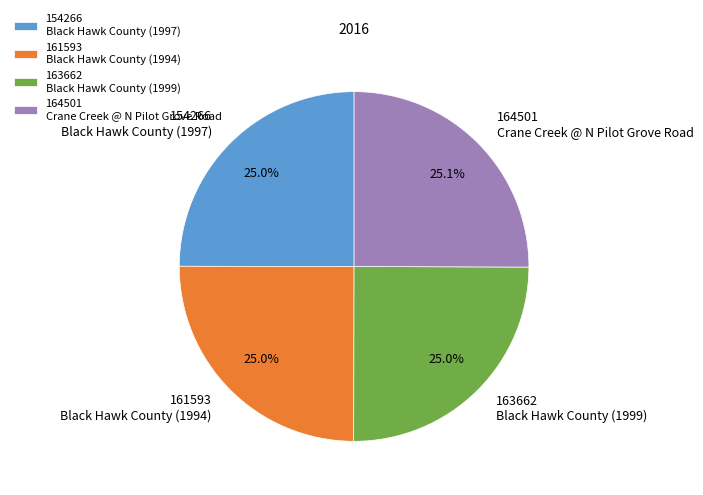

Does 164501 Crane Creek @ N Pilot Grove Road represent more than half of the total?

No